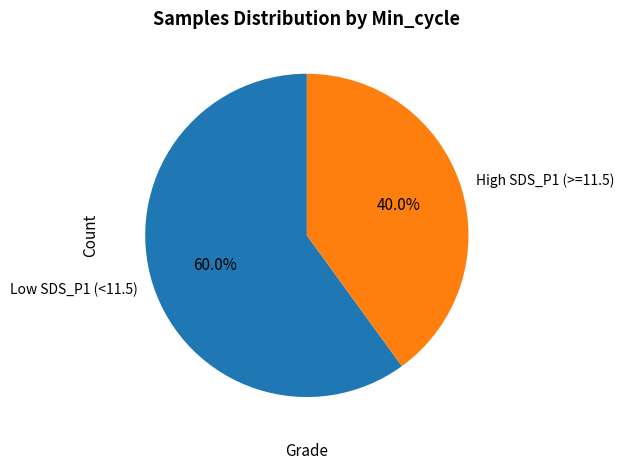

Count the number of slices in the pie.

2